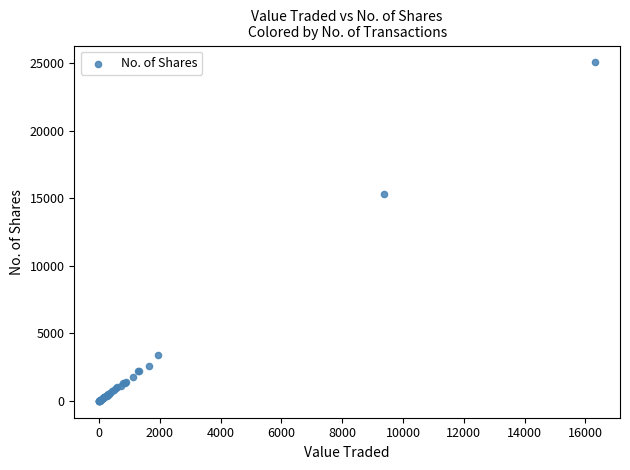

What Y value in the scatter plot is closest to 12522?

15285